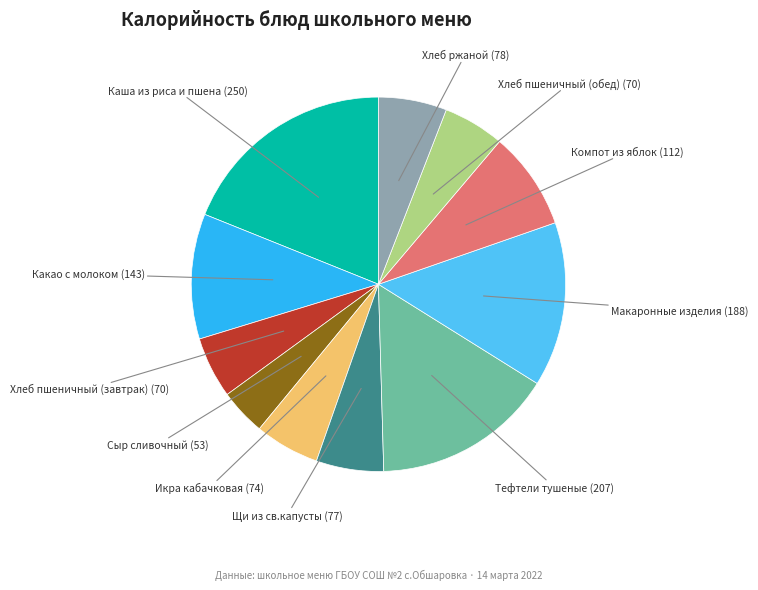

Is there any slice that represents more than half of the pie?

No